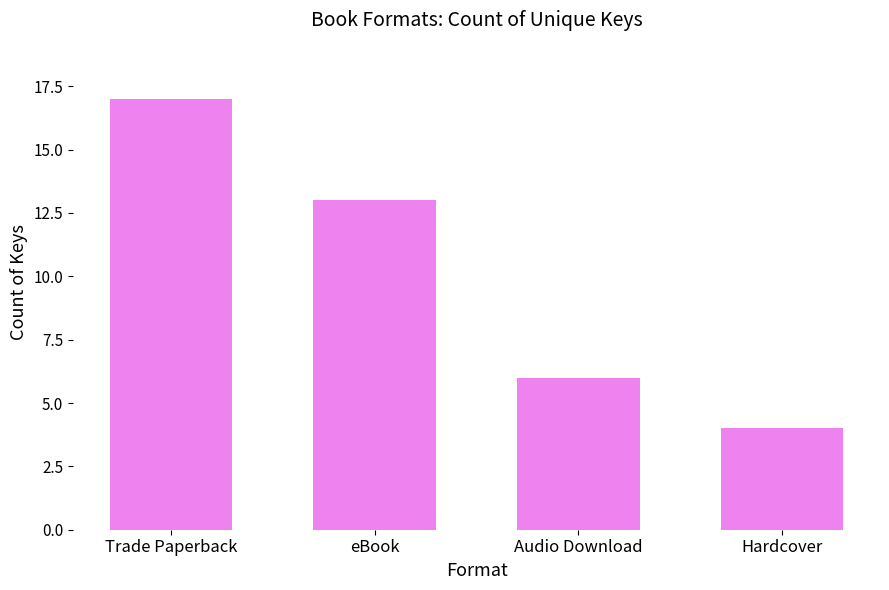

Rank the categories by value from highest to lowest.

Trade Paperback, eBook, Audio Download, Hardcover